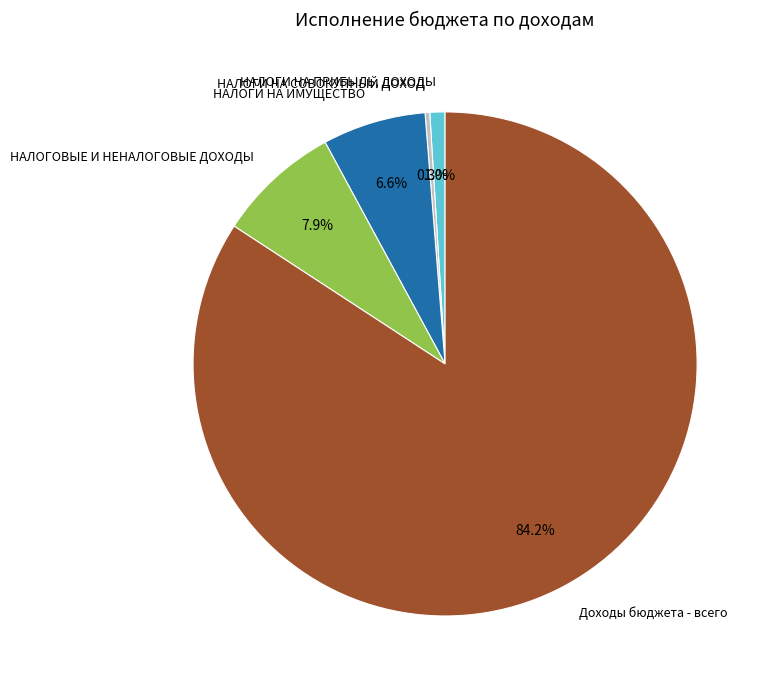

Which has a higher value, НАЛОГИ НА ИМУЩЕСТВО or НАЛОГИ НА СОВОКУПНЫЙ ДОХОД?

НАЛОГИ НА ИМУЩЕСТВО